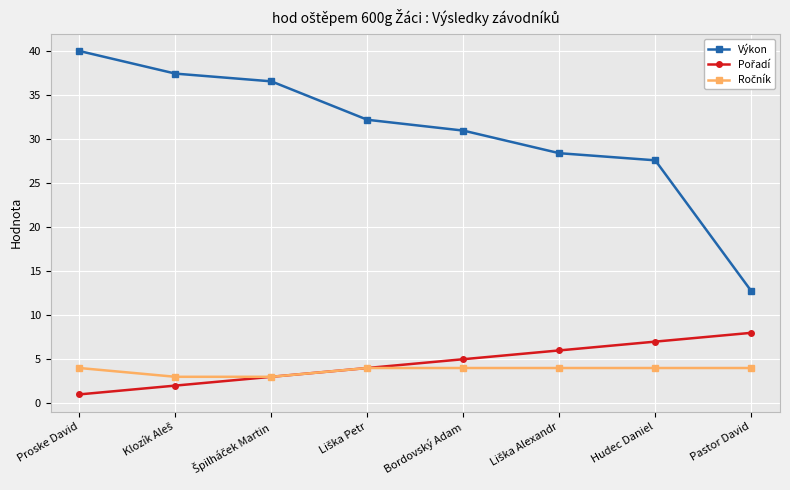

What is the average value of the Výkon series?

30.8